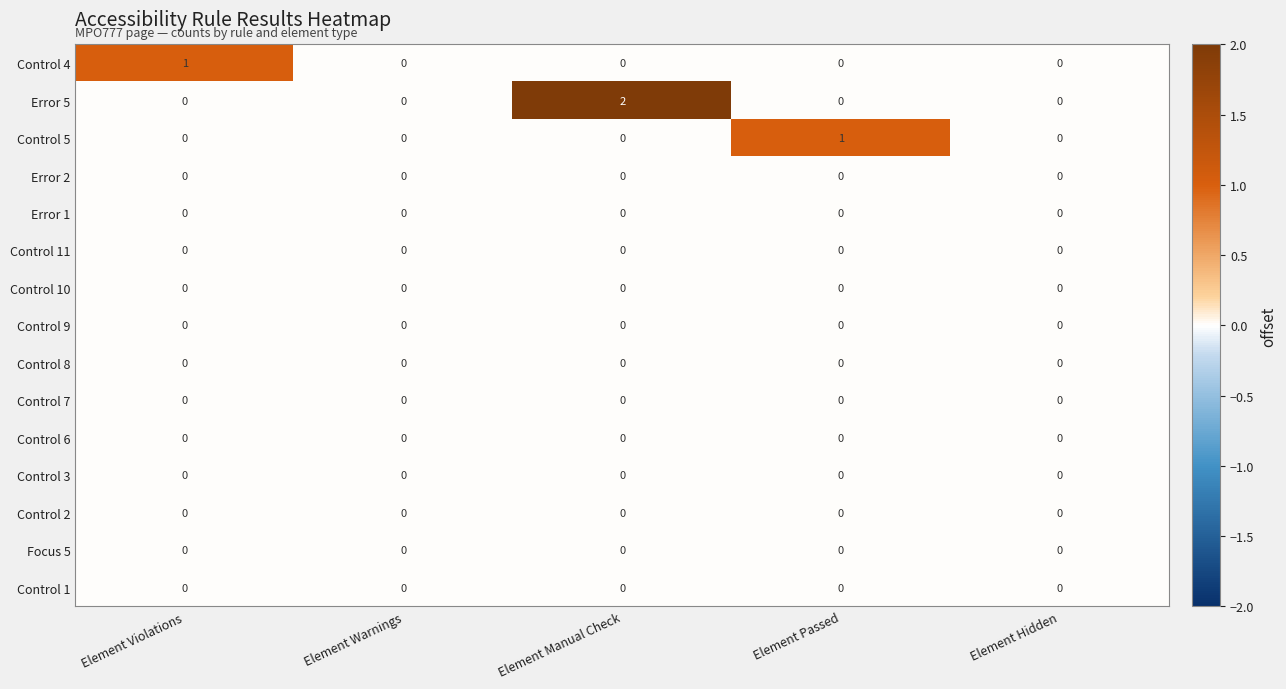

Which series has the widest spread of values?

Error 5